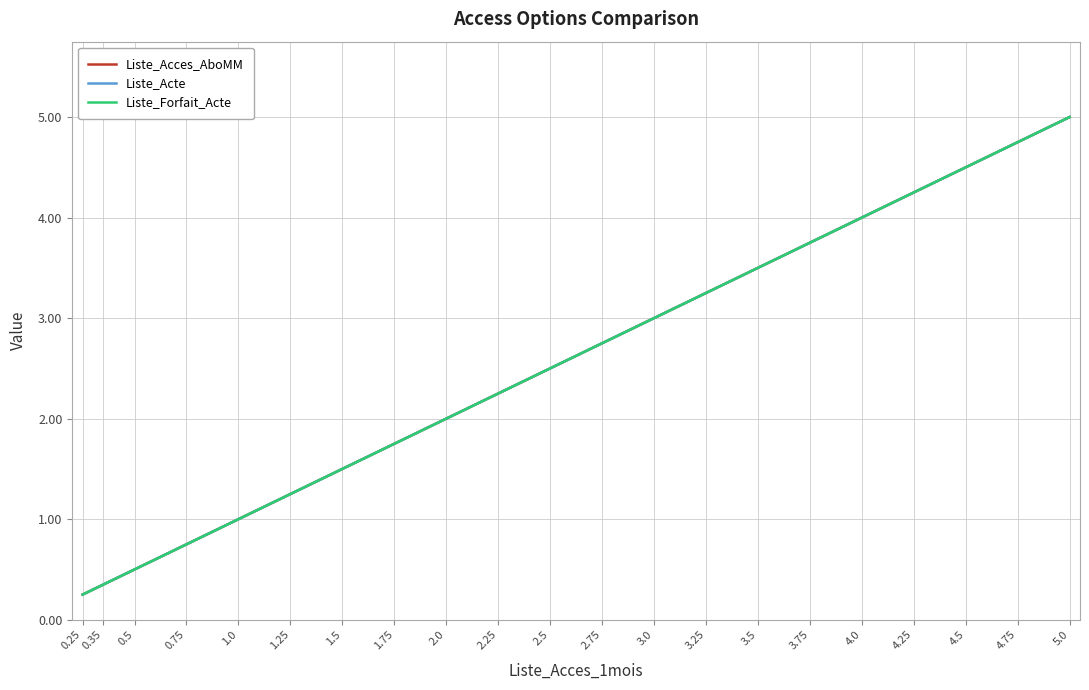

True or false: Liste_Forfait_Acte has a value of 1.0 at 1.0.

True